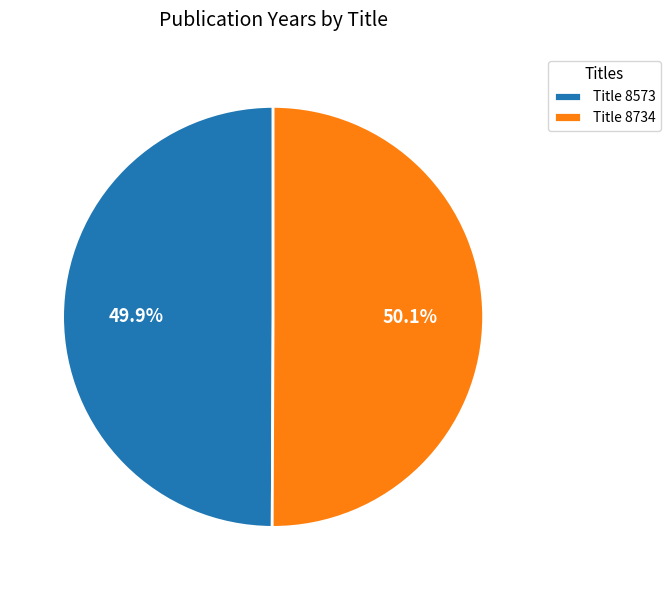

Is there any slice that represents more than half of the pie?

Yes